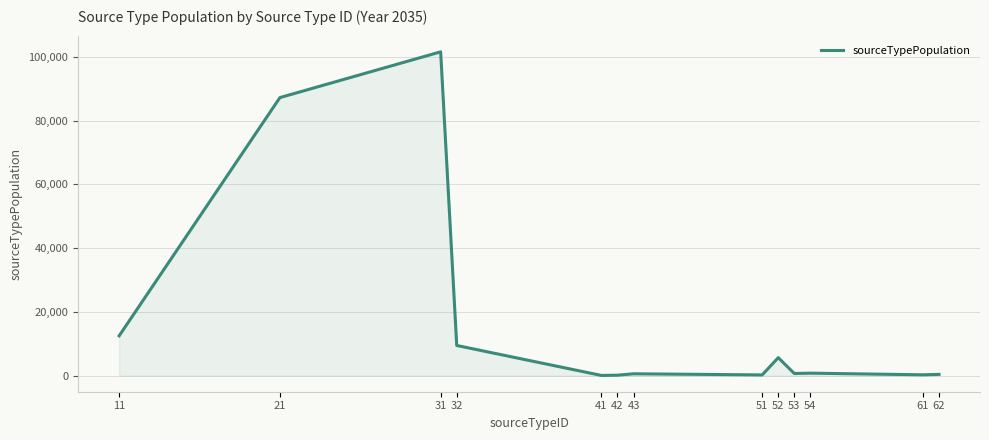

Does the chart have visible grid lines?

Yes